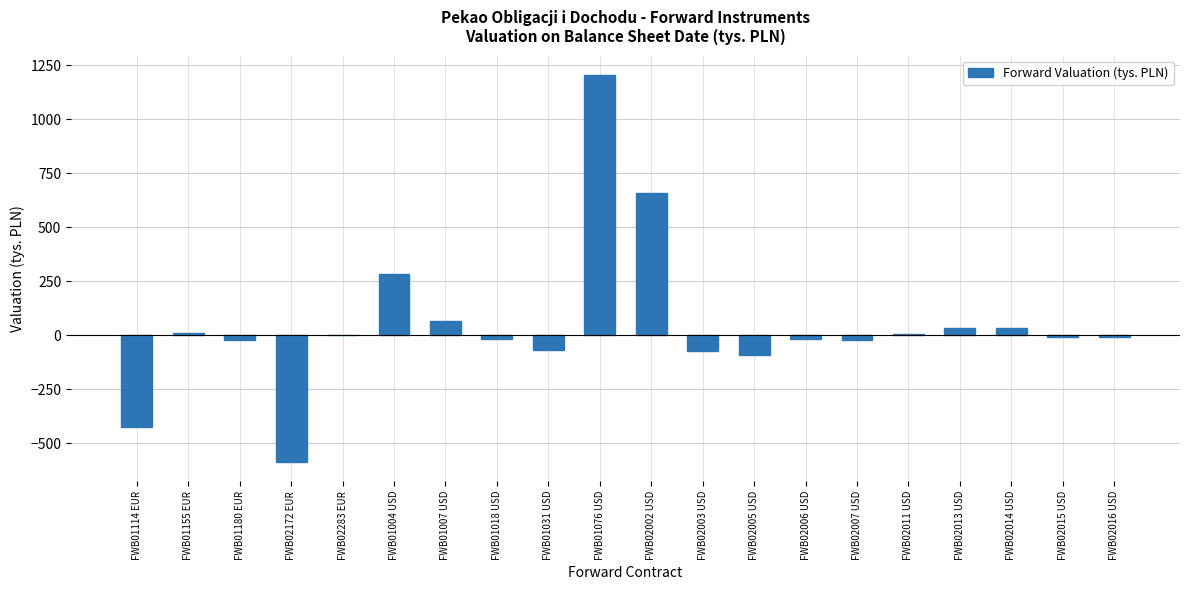

Between FWB01018 USD and FWB02003 USD, which is larger?

FWB01018 USD